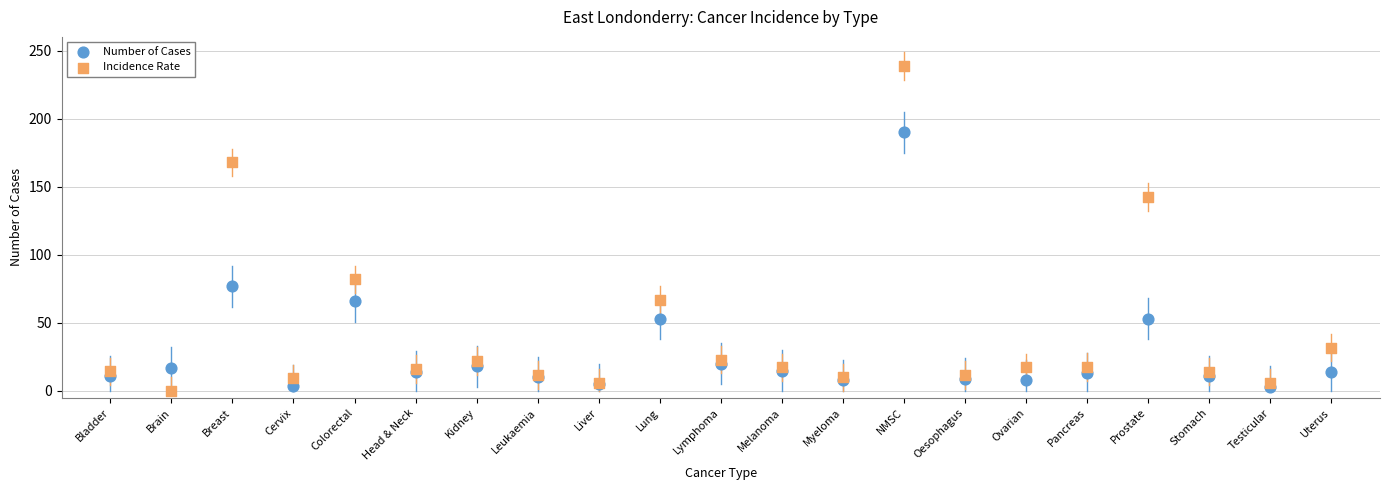

What are all the series names shown in the legend?

Number of Cases, Incidence Rate